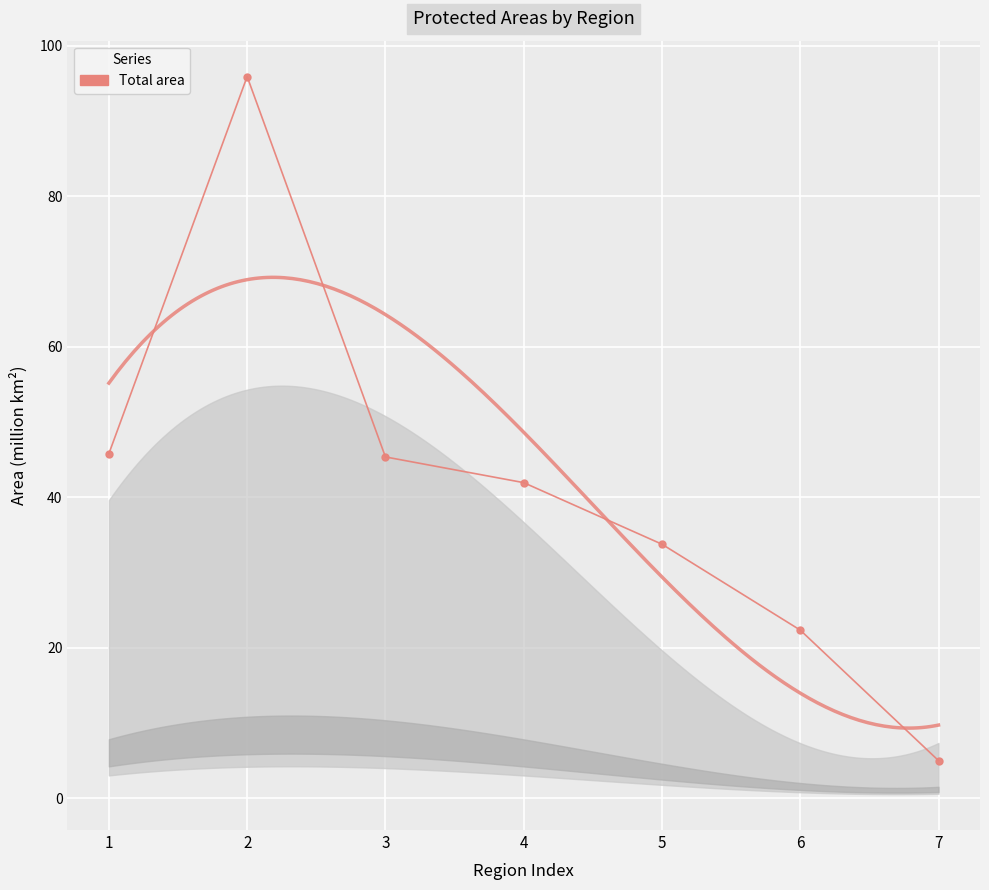

What is the difference between the second highest and second lowest values?

23.5